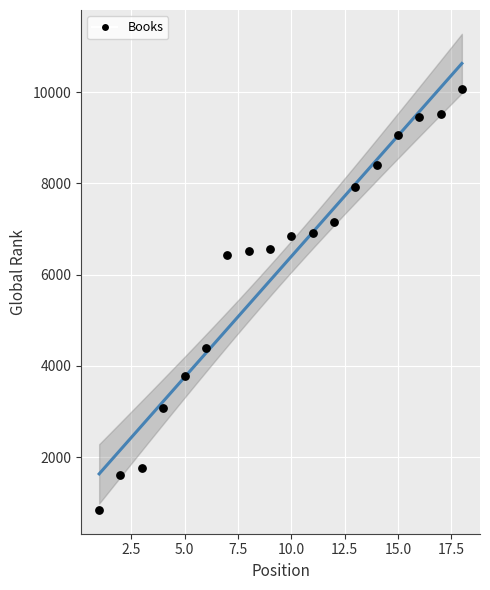

What is the range of Y values (max minus min)?

9221